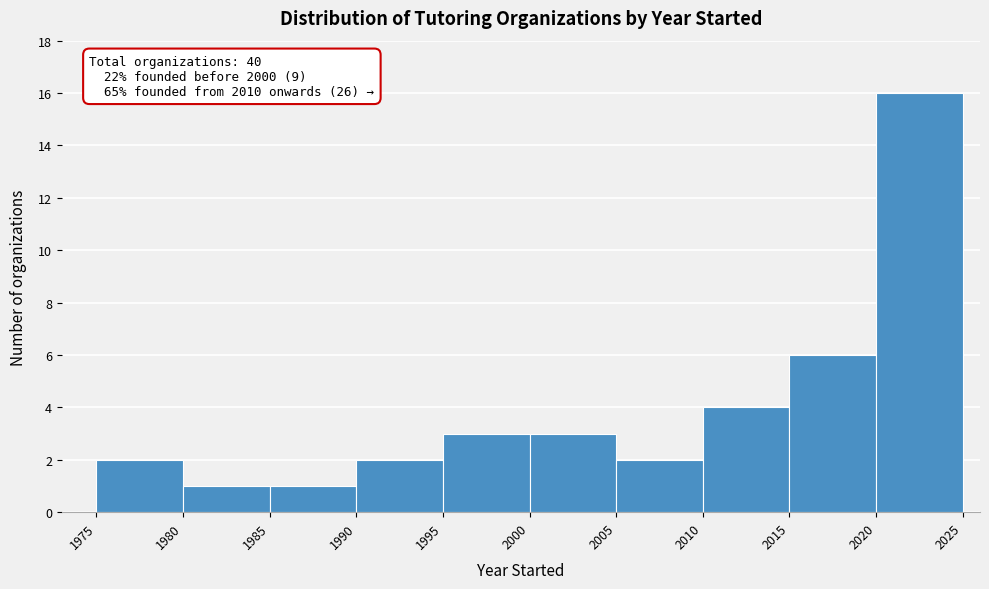

Which range on the x-axis has the tallest bar?

2020 to 2025